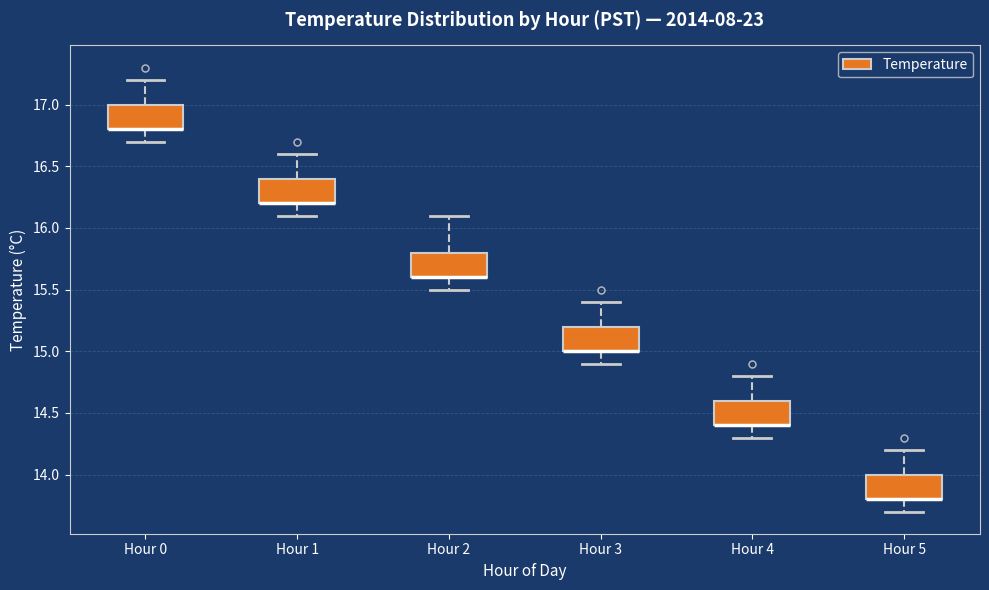

Where does the upper whisker of the box for Hour 4 end on the y-axis? The values are not printed on the chart, so give them approximately, as read against the axis.

14.8